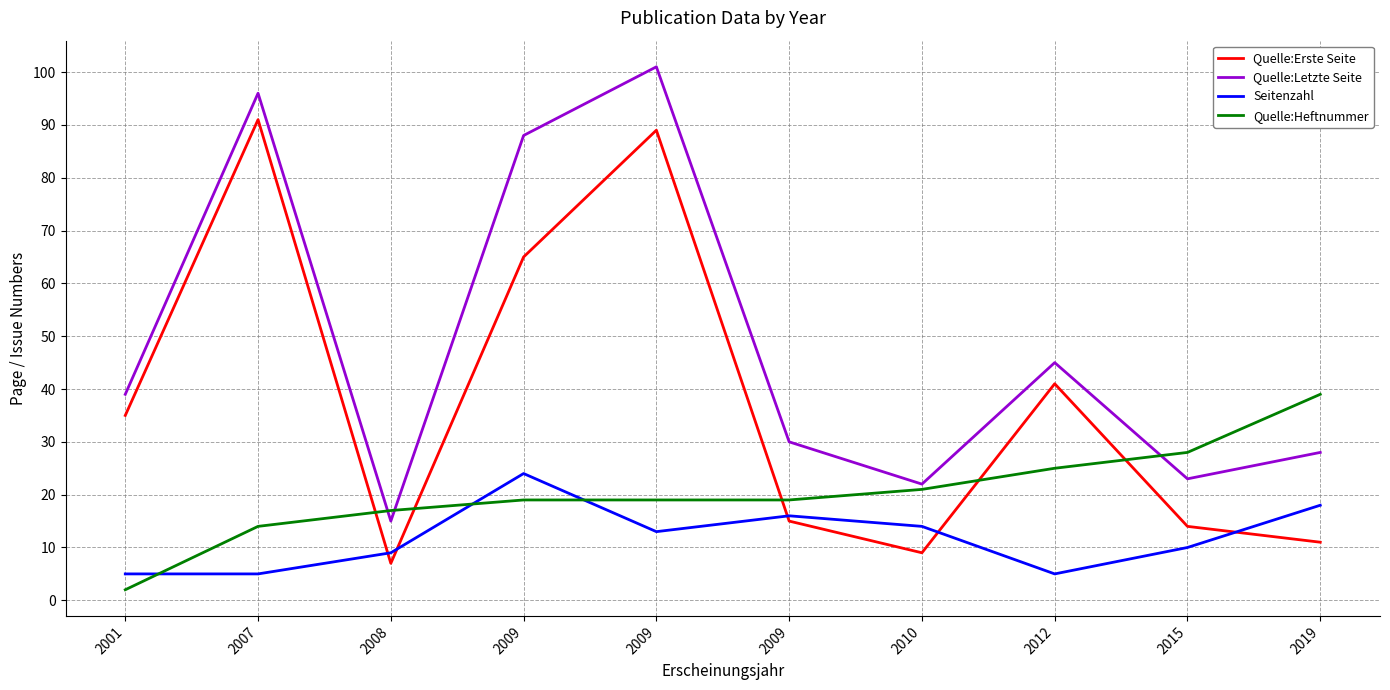

Does the chart display data point markers on the line(s)?

No